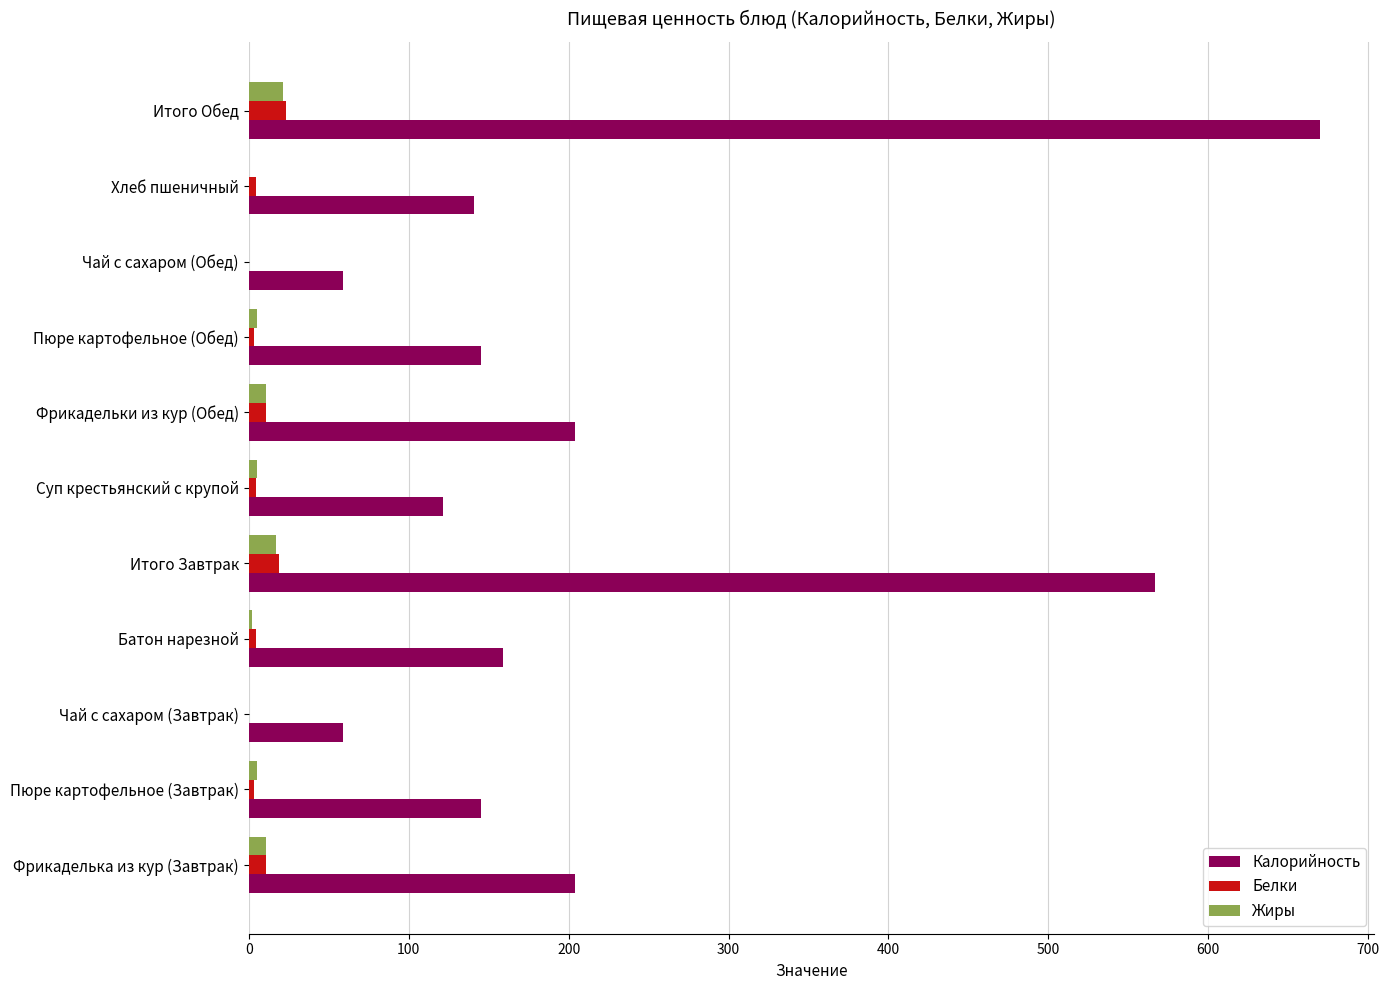

Which series changed the most between Пюре картофельное (Завтрак) and Чай с сахаром (Завтрак)?

Калорийность